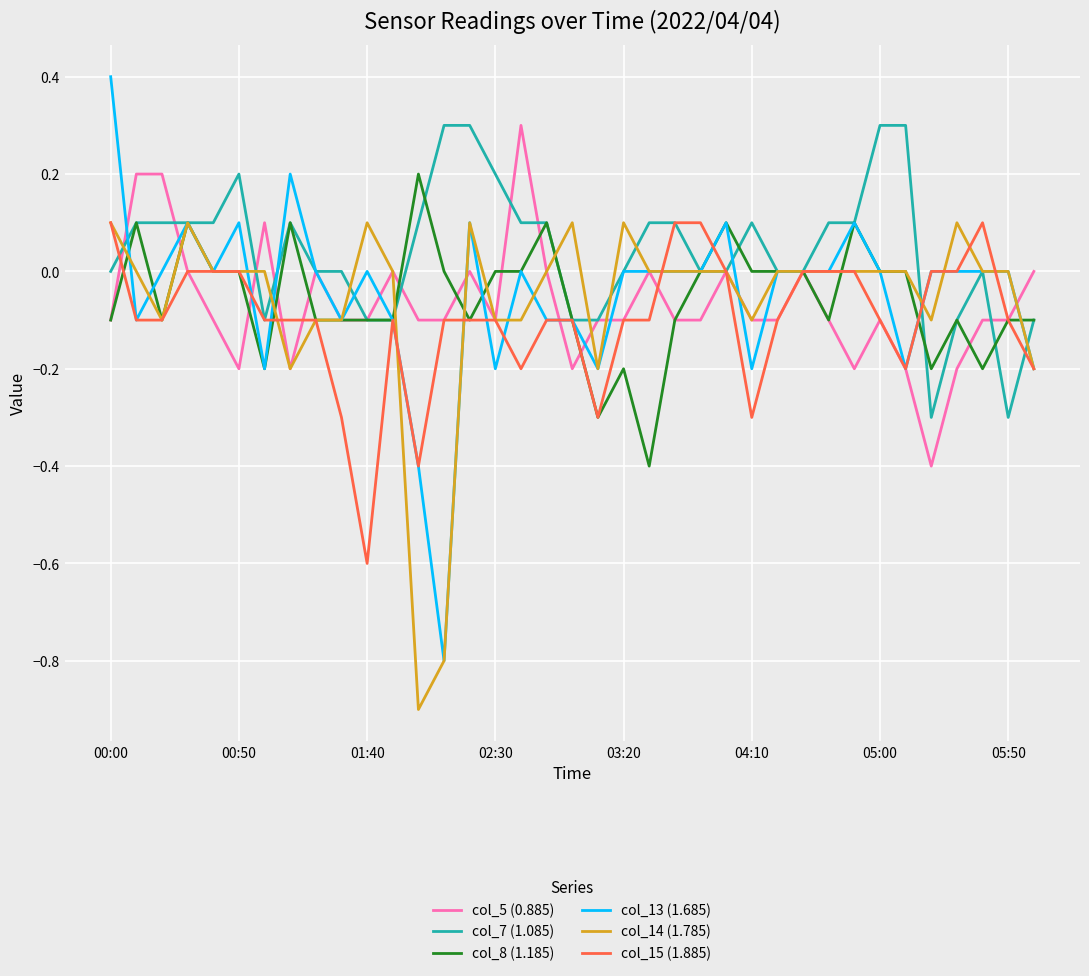

True or false: col_5 (0.885) and col_13 (1.685) intersect in this chart.

True